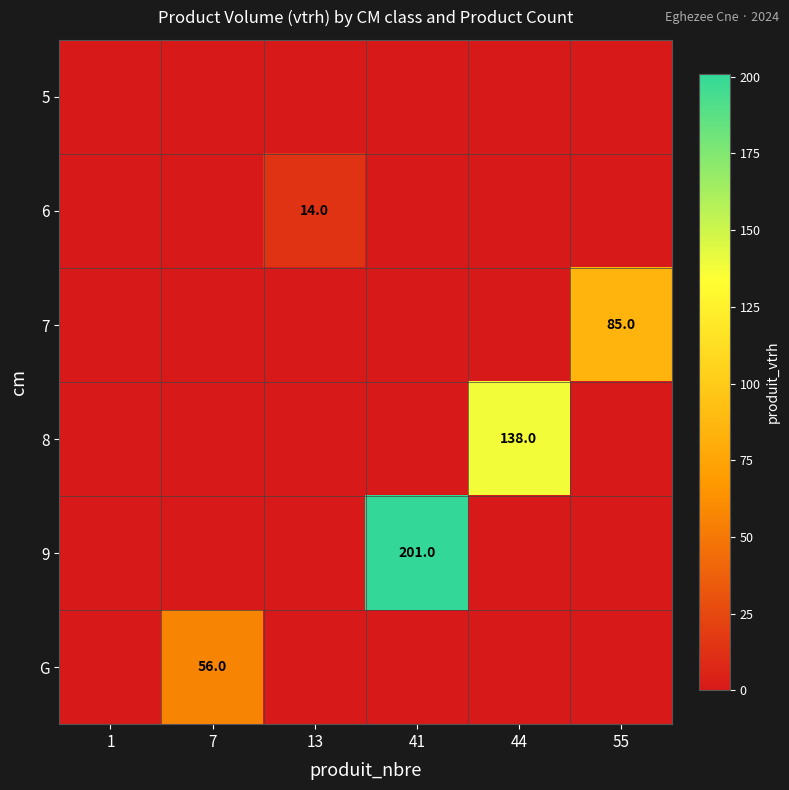

At 7, list the series in order from smallest to largest.

5, 6, 7, 8, 9, G